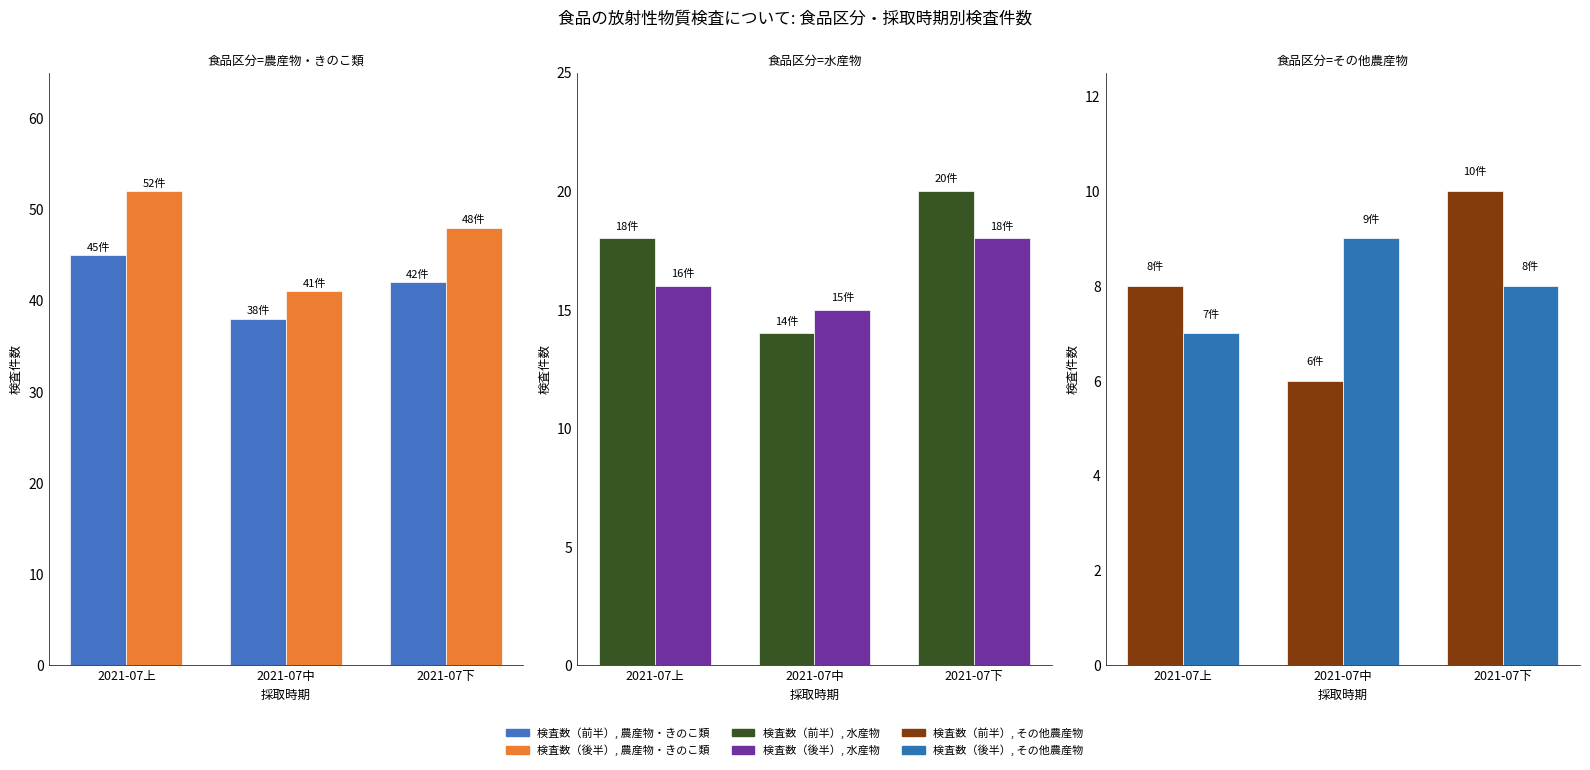

What are all the series names shown in the legend?

検査数（前半）, 農産物・きのこ類, 検査数（後半）, 農産物・きのこ類, 検査数（前半）, 水産物, 検査数（後半）, 水産物, 検査数（前半）, その他農産物, 検査数（後半）, その他農産物